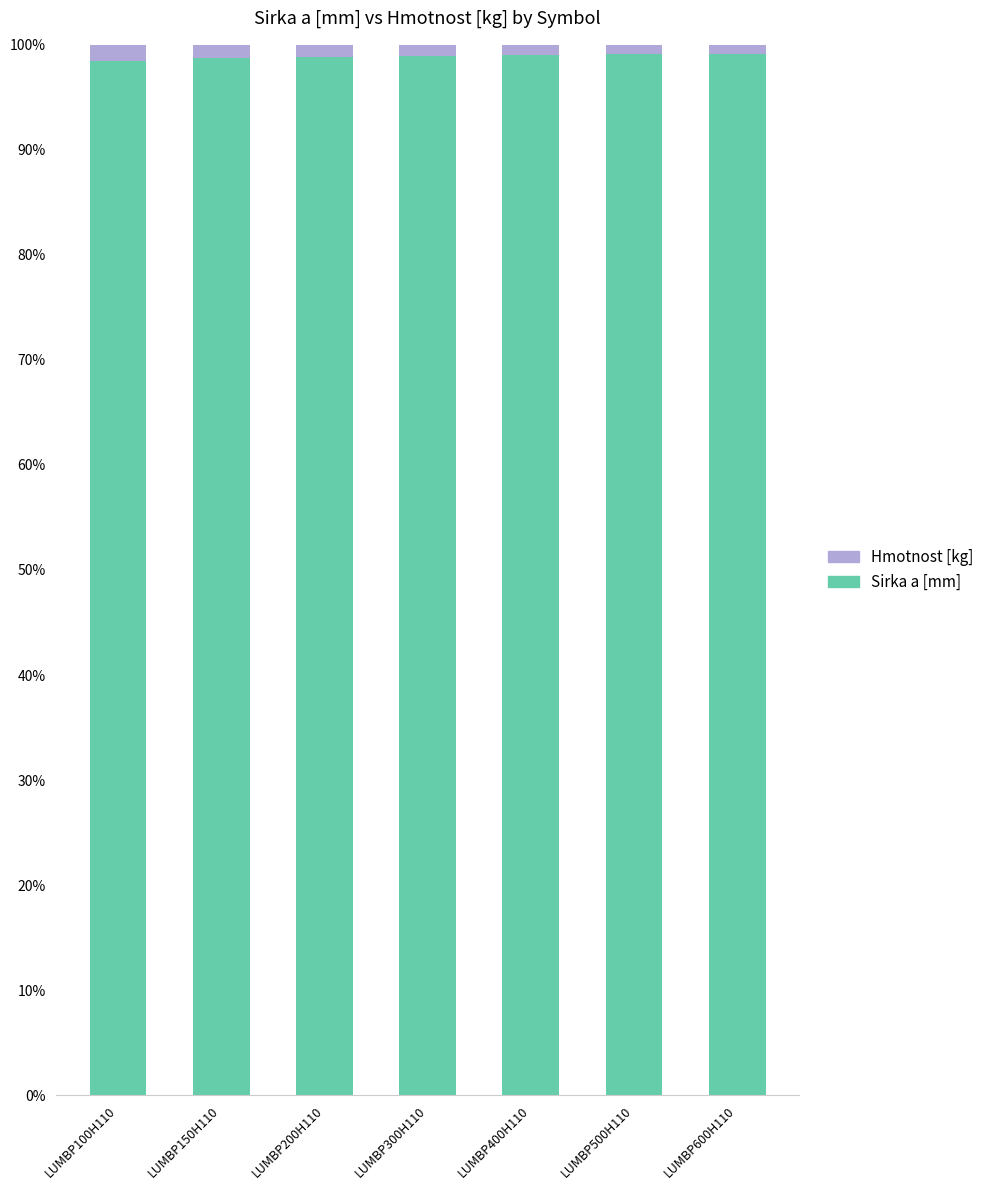

The Sirka a [mm] series shows 158.6 at LUMBP400H110. True or false?

False